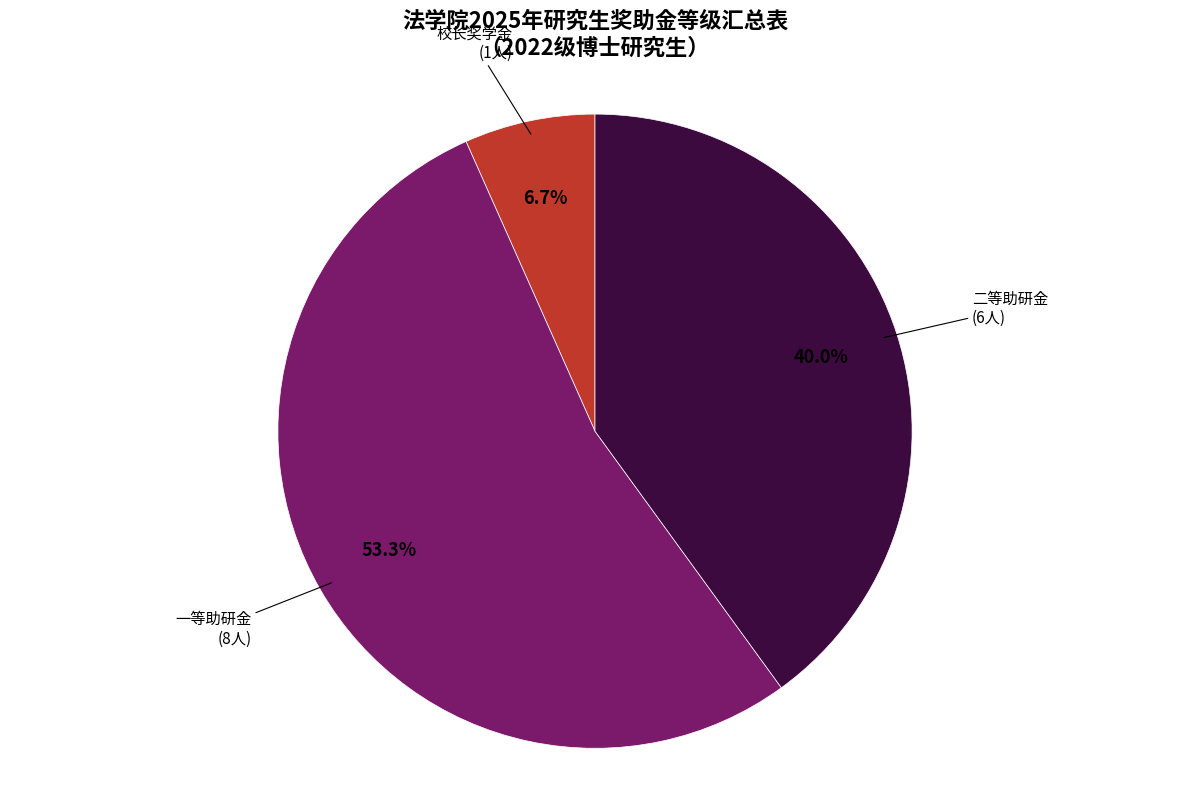

What is the ratio of the value at 一等助研金 to the value at 二等助研金?

1.3